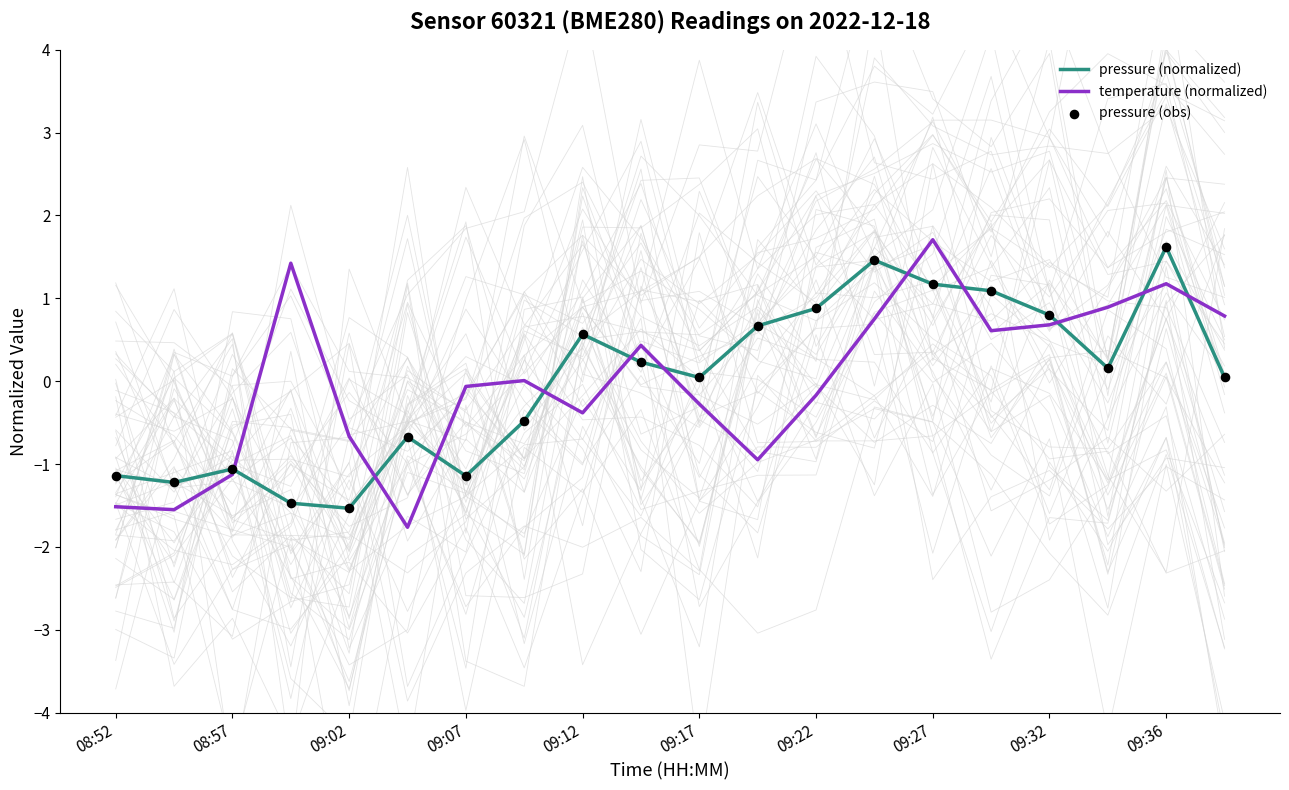

Which series has the largest total across all categories?

pressure (normalized)